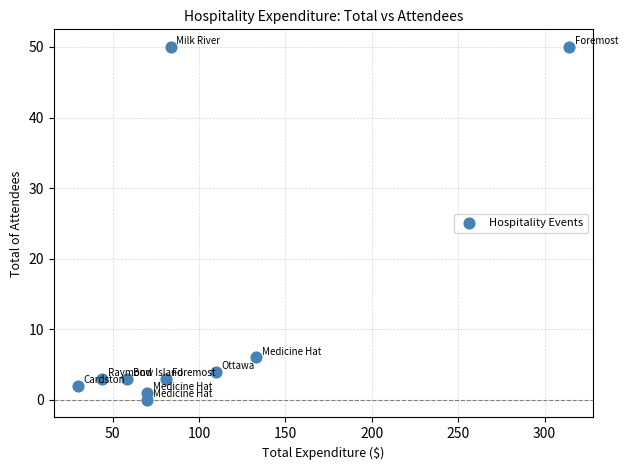

What is the average Y value?

12